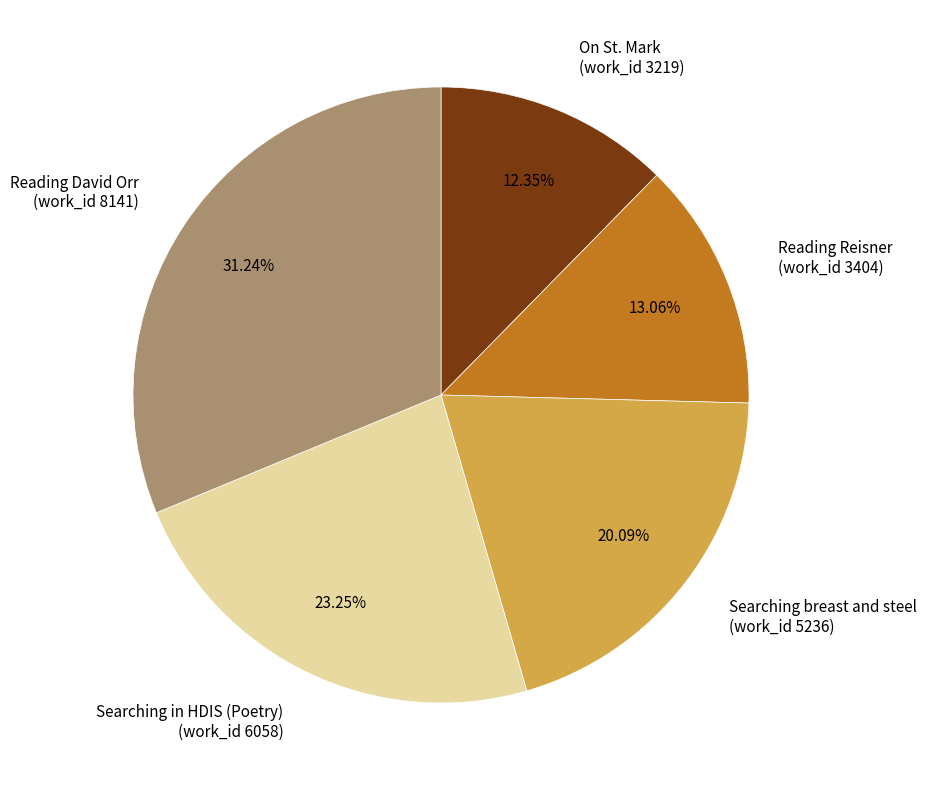

Is the sum of Reading Reisner (work_id 3404) and Searching breast and steel (work_id 5236) greater than half?

No